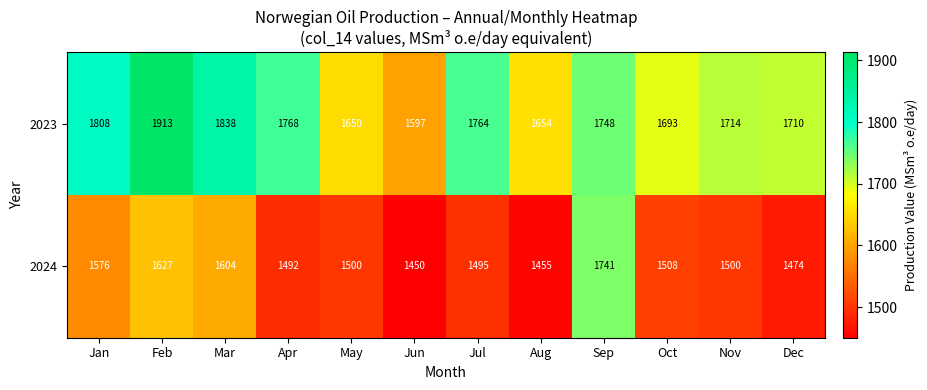

Between Feb and May, which series saw the biggest shift?

2023